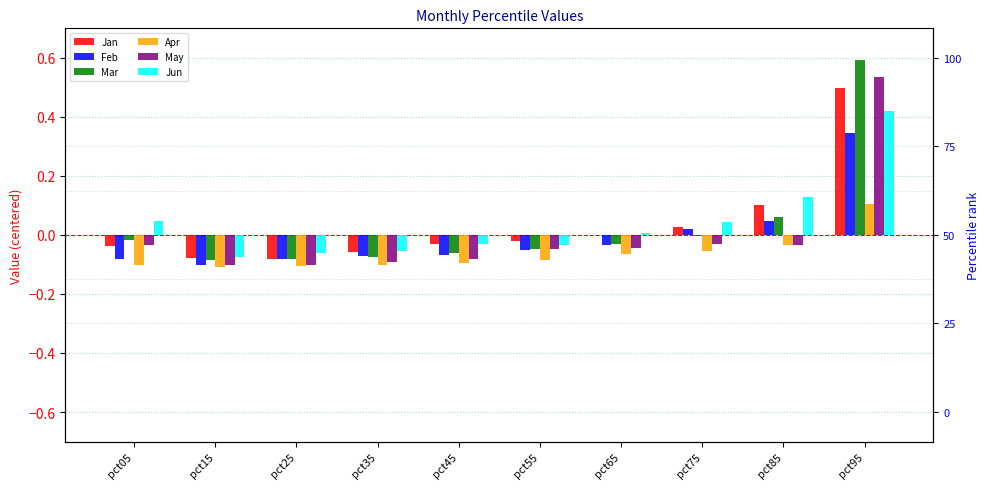

Which category has the lowest value in the Feb series?

pct15